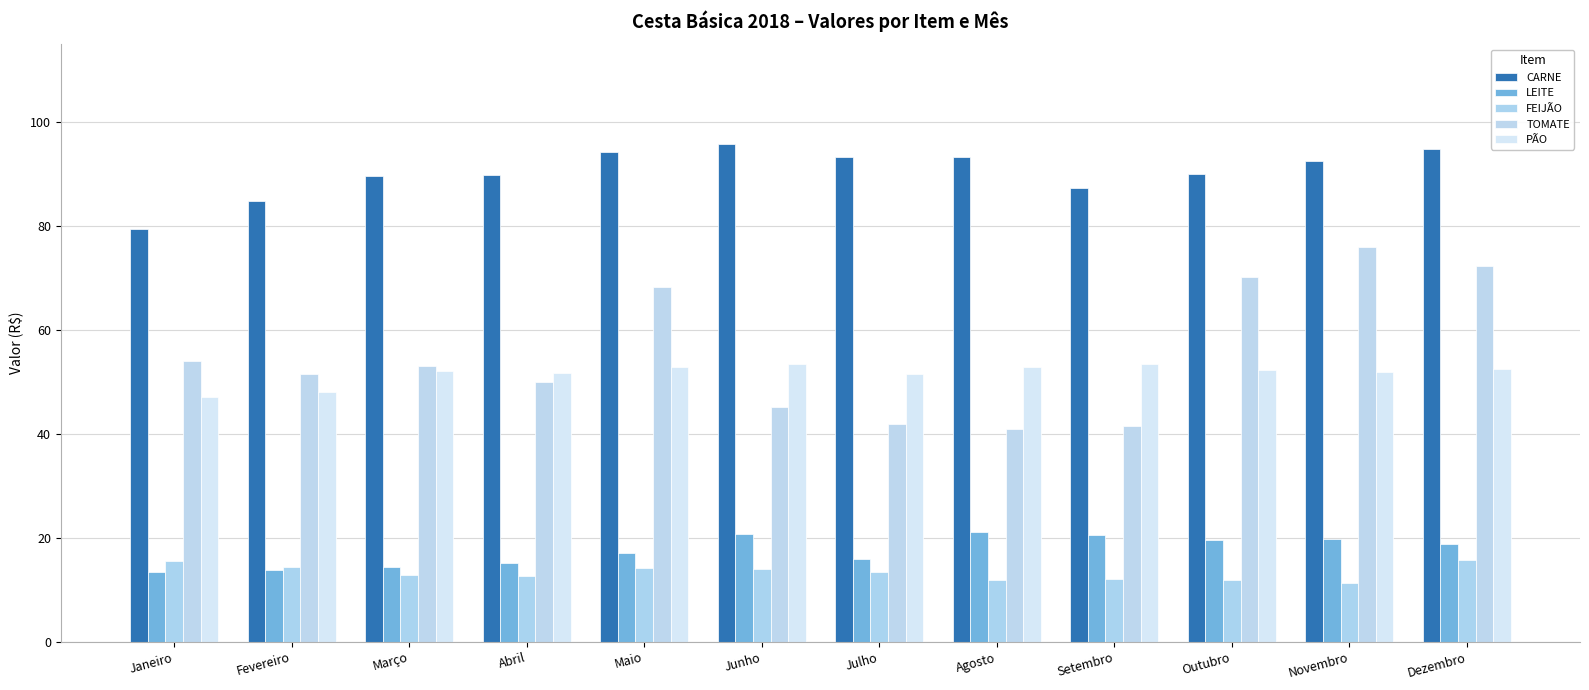

Rank the categories by LEITE value from lowest to highest.

Janeiro, Fevereiro, Março, Abril, Julho, Maio, Dezembro, Outubro, Novembro, Setembro, Junho, Agosto